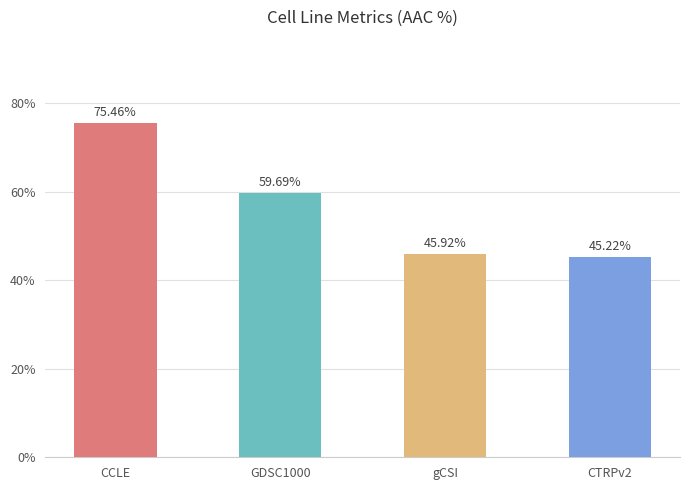

Where does the data first go above 59?

CCLE